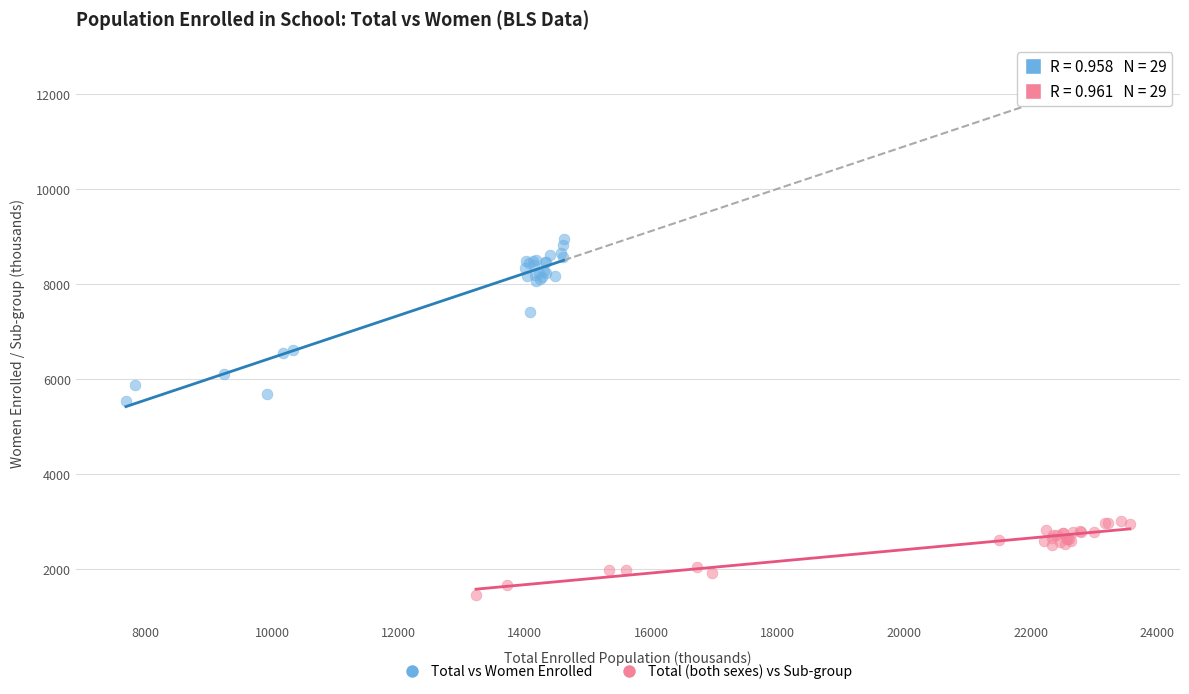

Which series reaches the minimum Y coordinate?

Total (both sexes) vs Sub-group